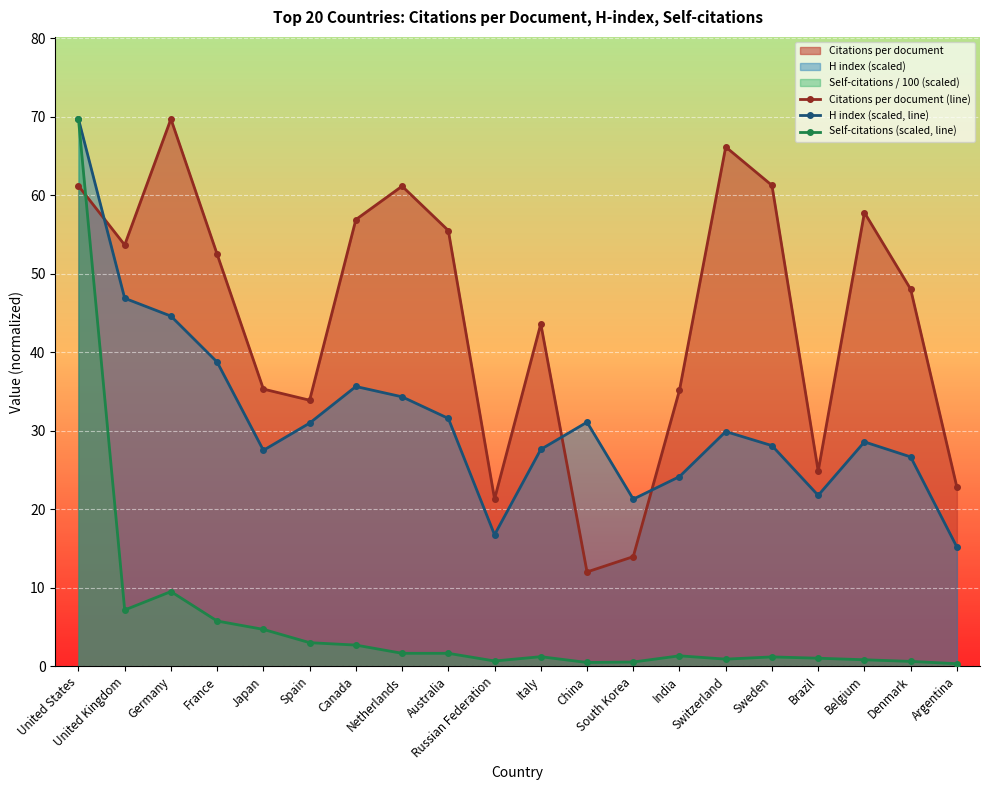

At how many categories does at least one series exceed 46?

11